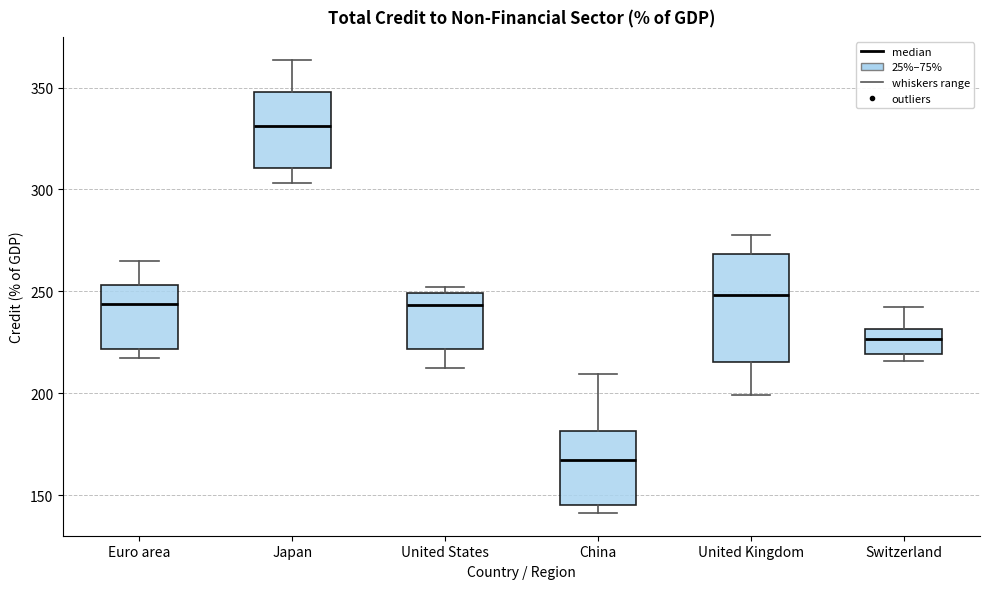

Where is the upper edge of the box for United States on the y-axis? The values are not printed on the chart, so give them approximately, as read against the axis.

250